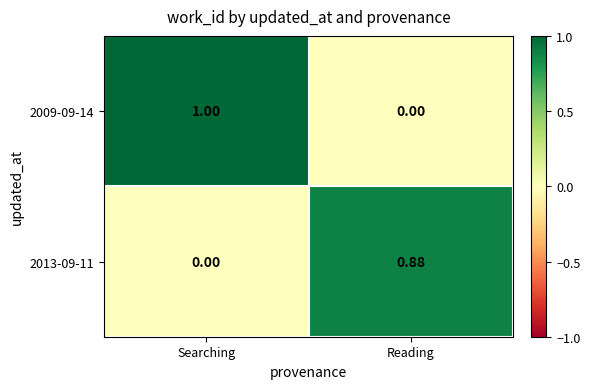

What is the greatest value displayed?

1.0